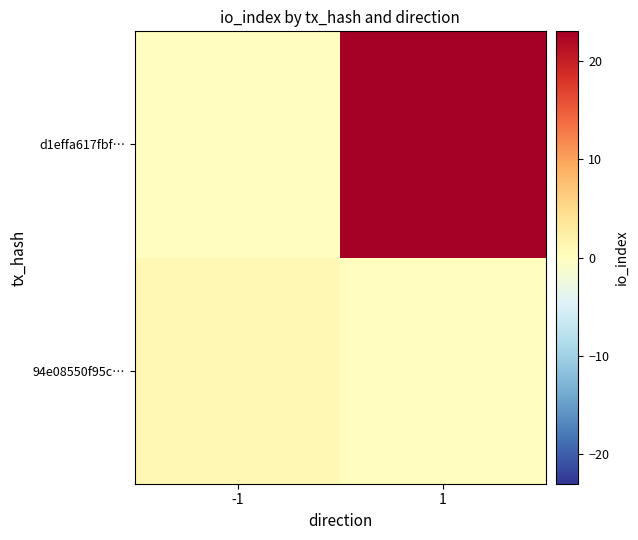

Rank the series by their average value, from lowest to highest.

94e08550f95c…, d1effa617fbf…